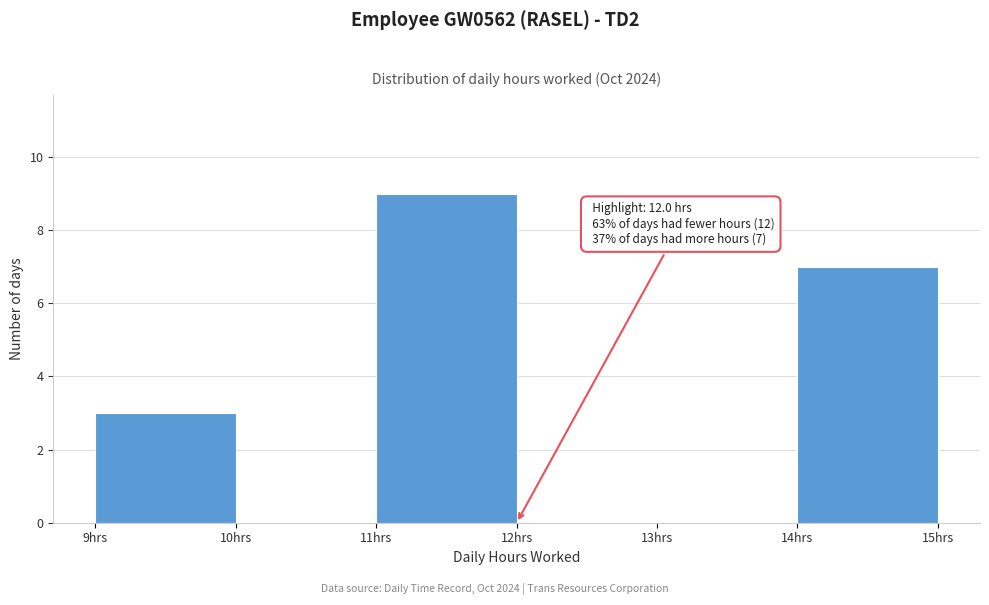

Which range on the x-axis has the tallest bar?

11 to 12